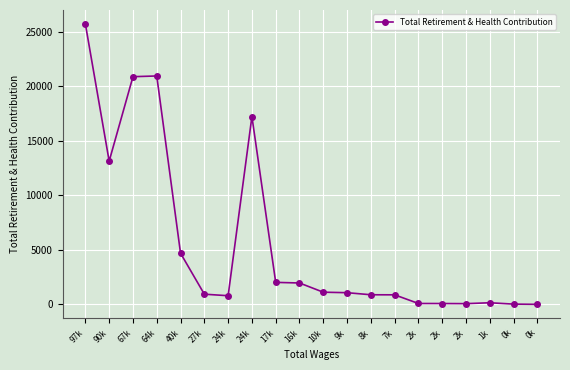

Is this an area chart (filled region under the line)?

No